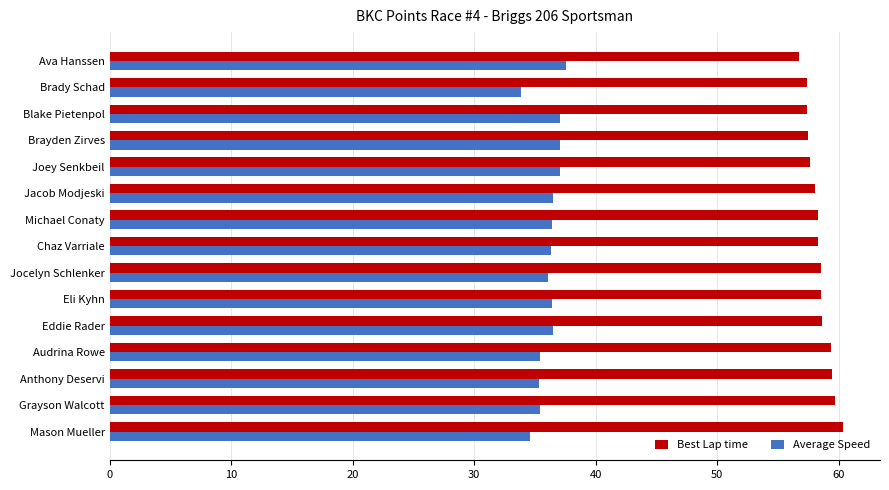

Rank the series by their average value, from highest to lowest.

Best Lap time, Average Speed